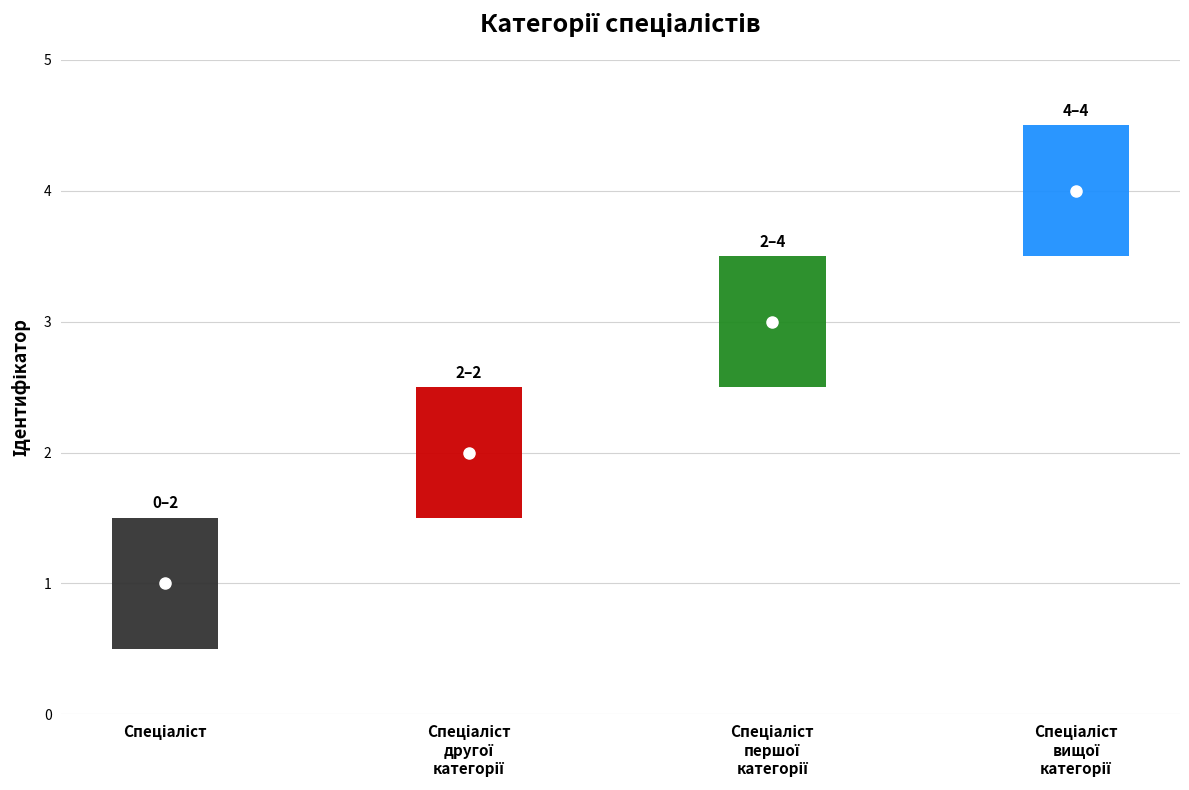

Approximately how many times larger is the value at Спеціаліст першої категорії compared to Спеціаліст другої категорії?

1.5